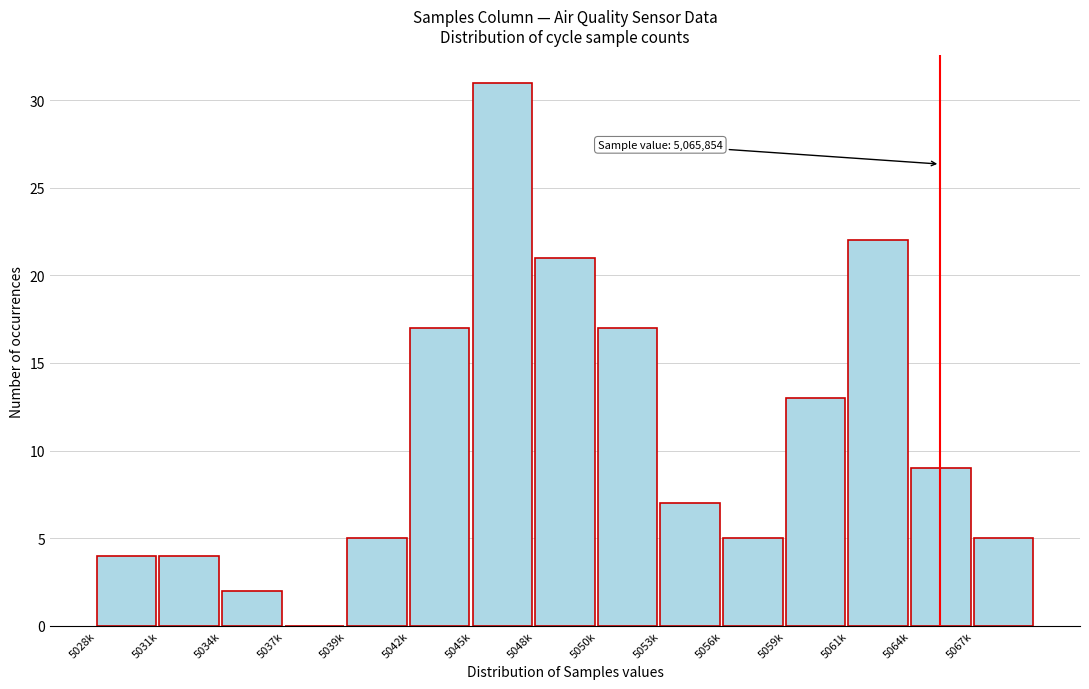

Reading right to left, transcribe all the data shown in this chart.

5067k=5	5064k=9	5061k=22	5059k=13	5056k=5	5053k=7	5050k=17	5048k=21	5045k=31	5042k=17	5039k=5	5037k=0	5034k=2	5031k=4	5028k=4